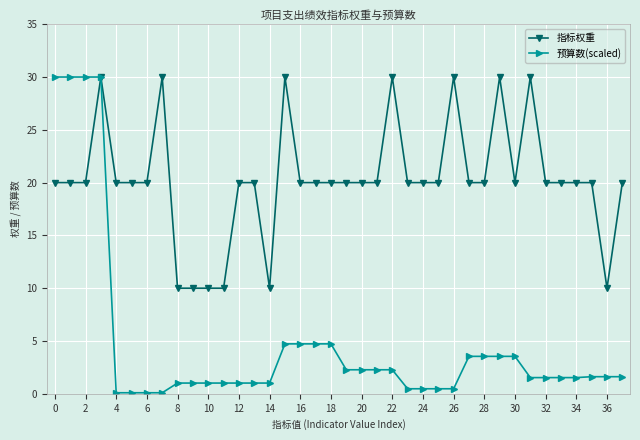

Which series has the widest spread of values?

预算数(scaled)